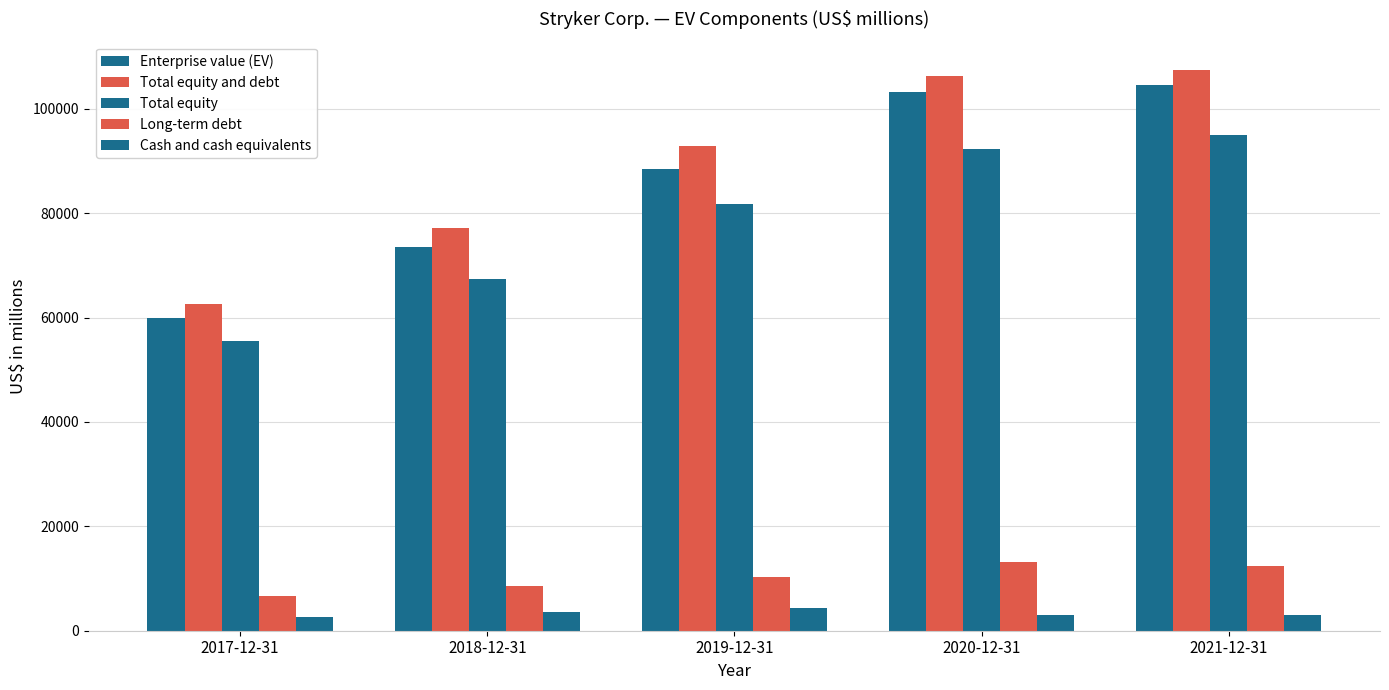

Which category has the highest value across all series?

2021-12-31